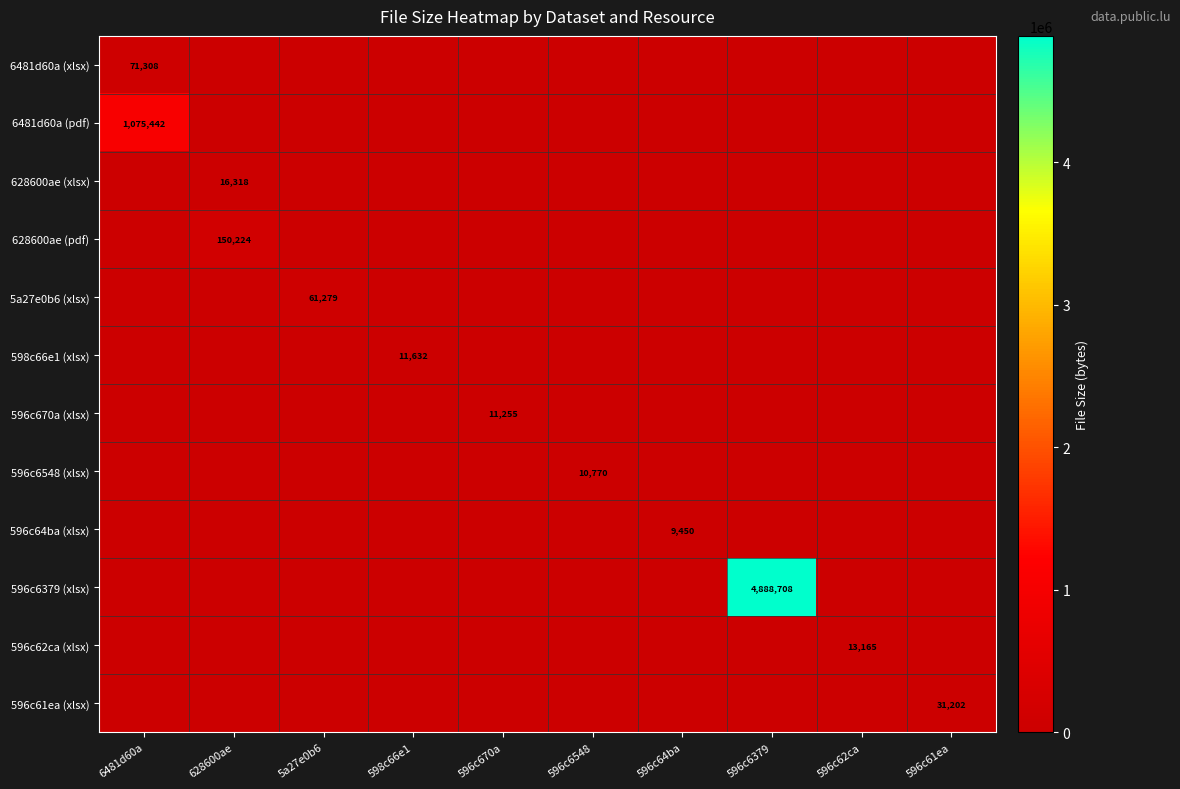

At which category is the sum across all series the highest?

596c6379